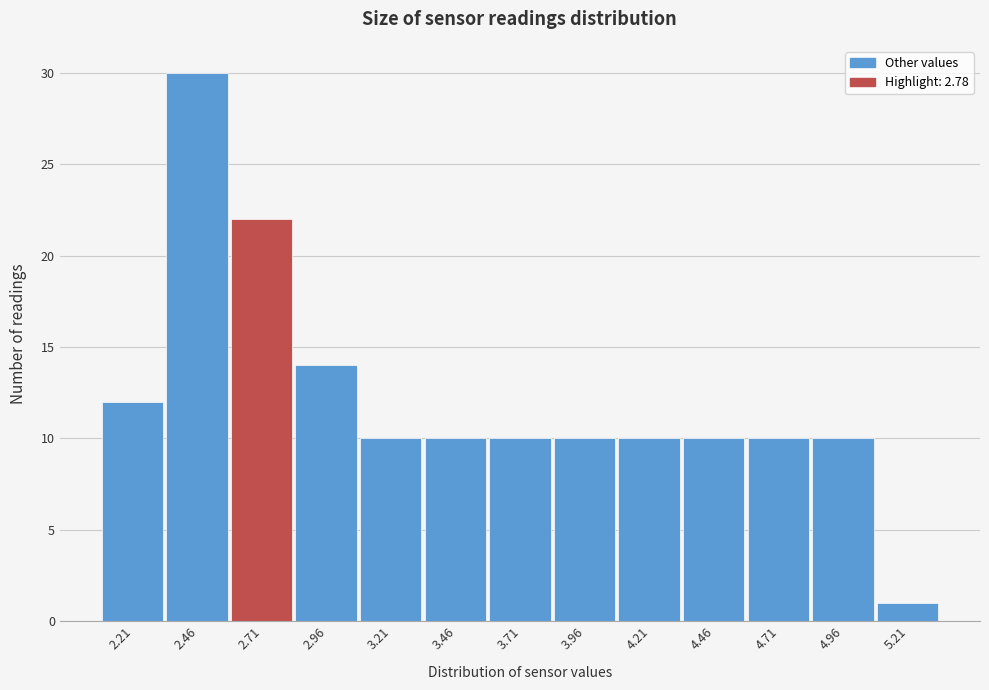

Reading left to right, extract all data points from this chart.

2.21=12	2.46=30	2.71=22	2.96=14	3.21=10	3.46=10	3.71=10	3.96=10	4.21=10	4.46=10	4.71=10	4.96=10	5.21=1